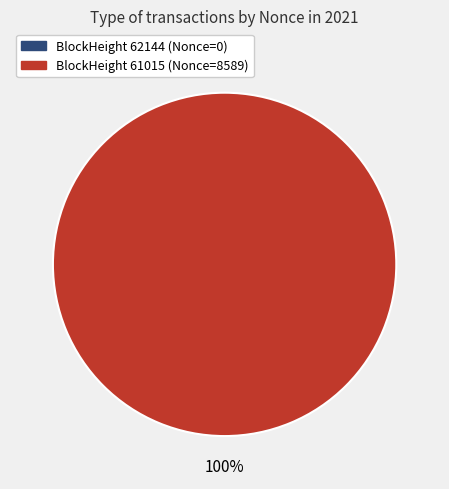

Is it true that 61015 is 100% of the pie?

True